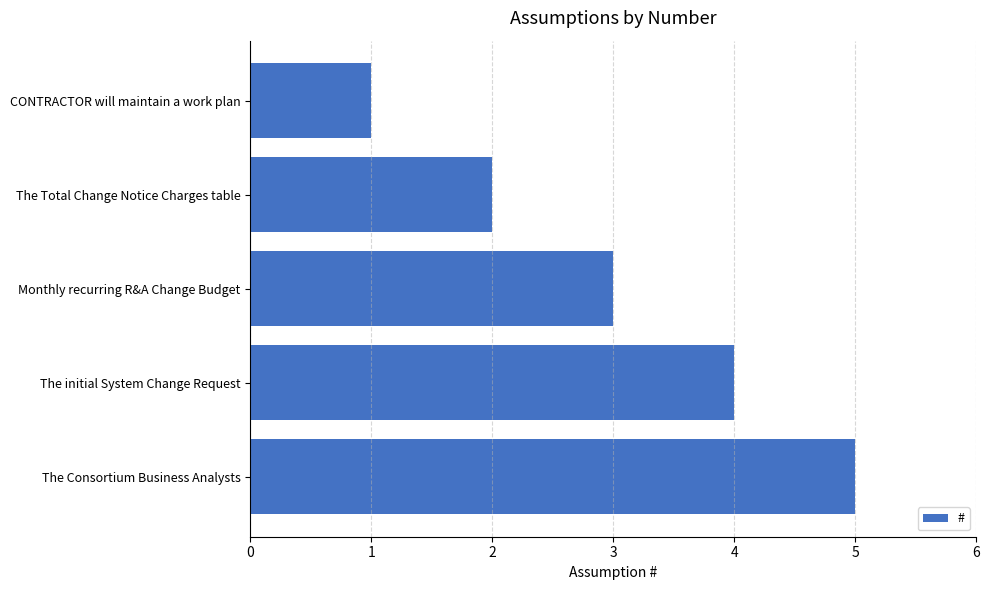

What value does the data have at The initial System Change Request?

4